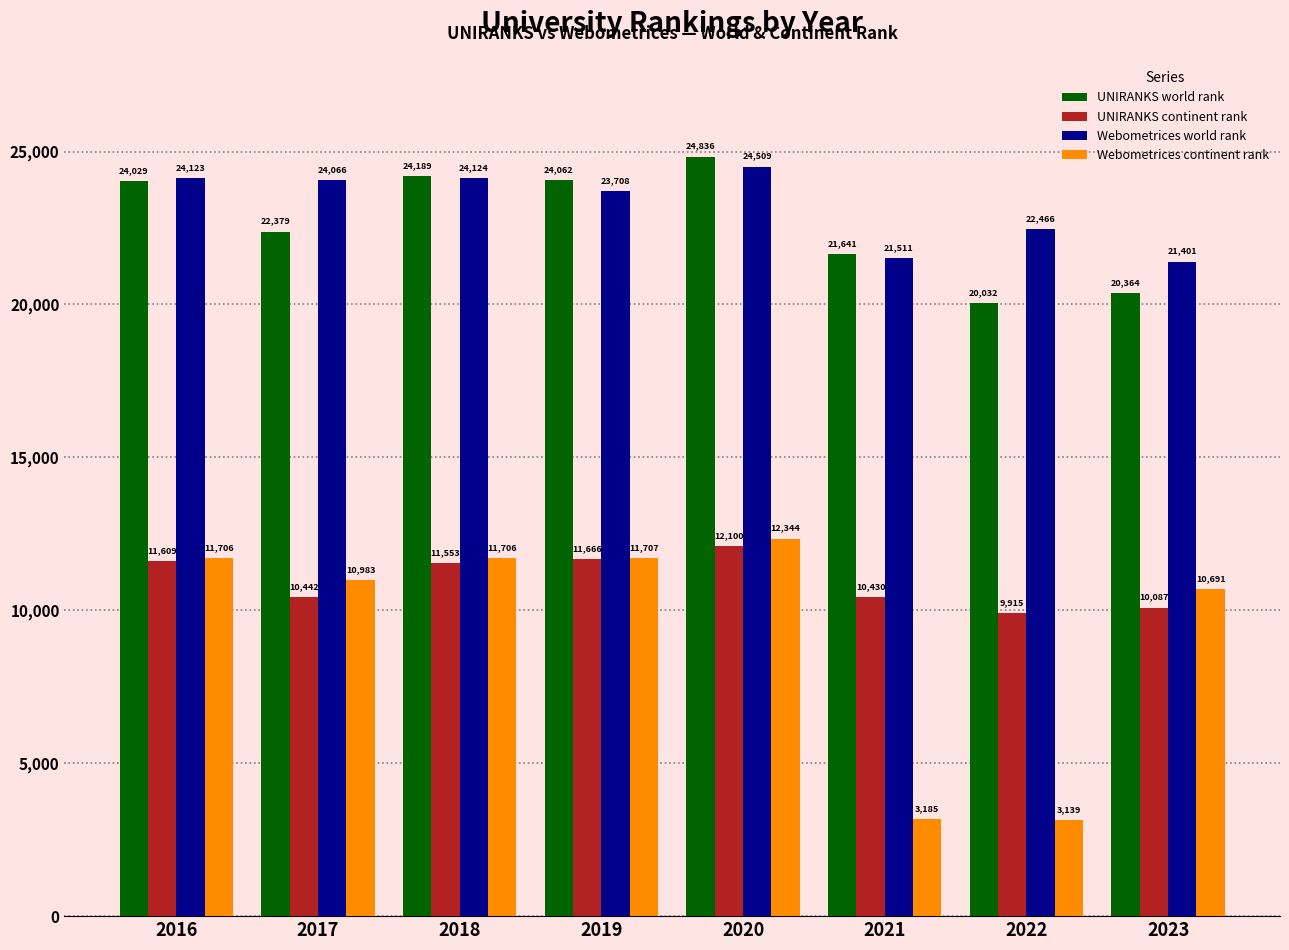

The value of Webometrices world rank at 2022 is 7039. True or false?

False